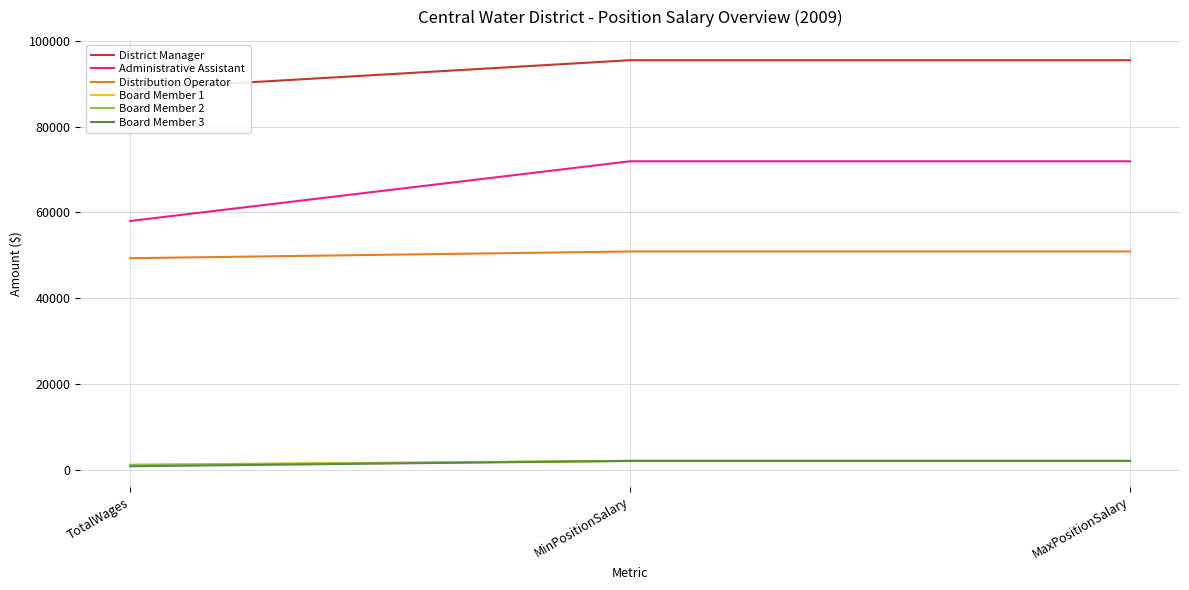

What is the total value across all series at TotalWages?

199208